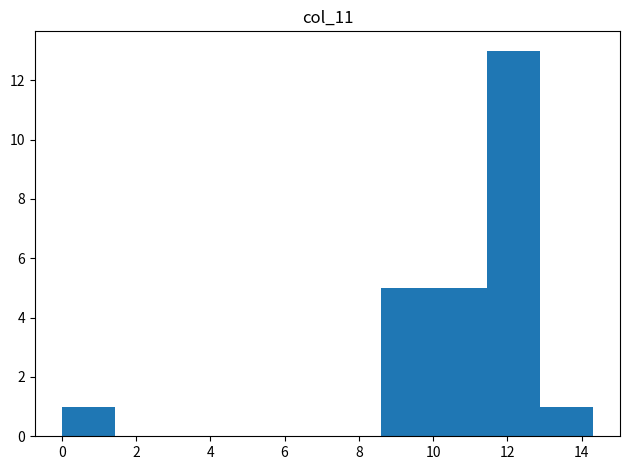

Reading left to right, transcribe this chart: for each bar, give the range it covers on the x-axis and its height. Neither the bar edges nor the heights are printed on the chart, so give them approximately, as read against the axes.

0.0 to 1.4: 1
1.4 to 2.8: 0
2.8 to 4.2: 0
4.2 to 5.8: 0
5.8 to 7.2: 0
7.2 to 8.6: 0
8.6 to 10.0: 5
10.0 to 11.4: 5
11.4 to 12.8: 13
12.8 to 14.4: 1